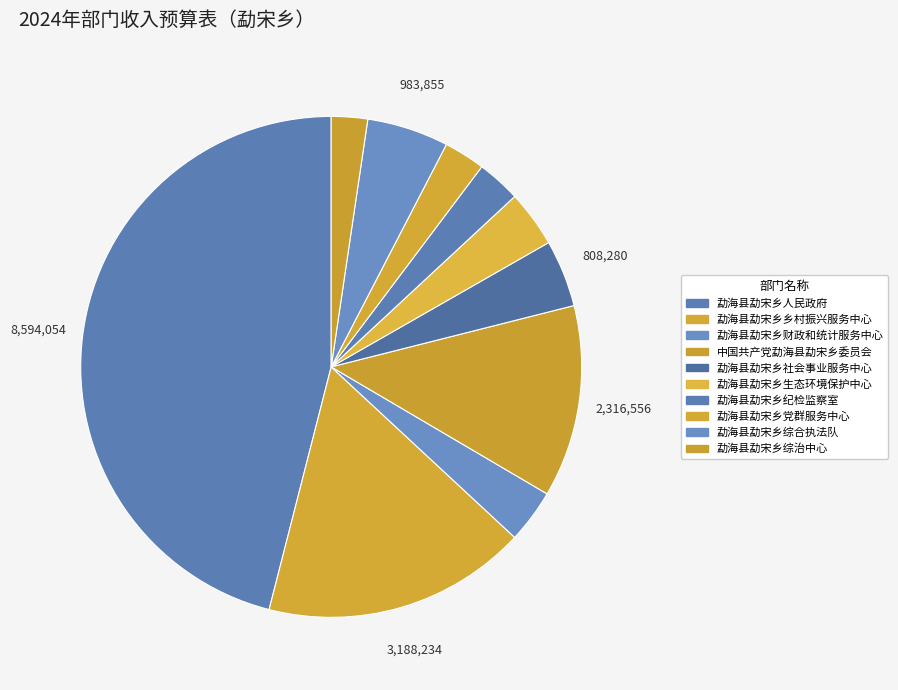

How many segments does this pie chart have?

10